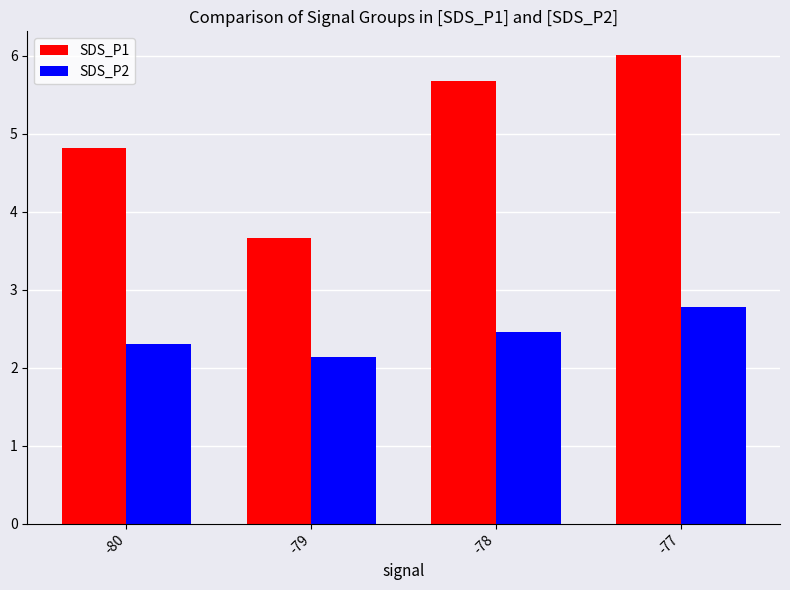

What are all the series names shown in the legend?

SDS_P1, SDS_P2